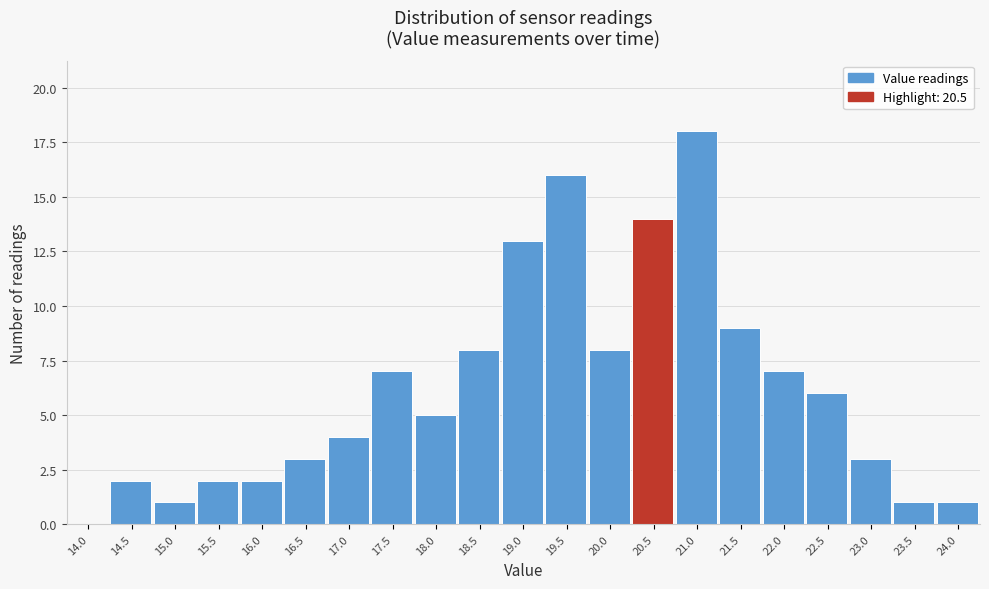

Reading left to right, extract all data points from this chart.

14.0=0	14.5=2	15.0=1	15.5=2	16.0=2	16.5=3	17.0=4	17.5=7	18.0=5	18.5=8	19.0=13	19.5=16	20.0=8	20.5=14	21.0=18	21.5=9	22.0=7	22.5=6	23.0=3	23.5=1	24.0=1